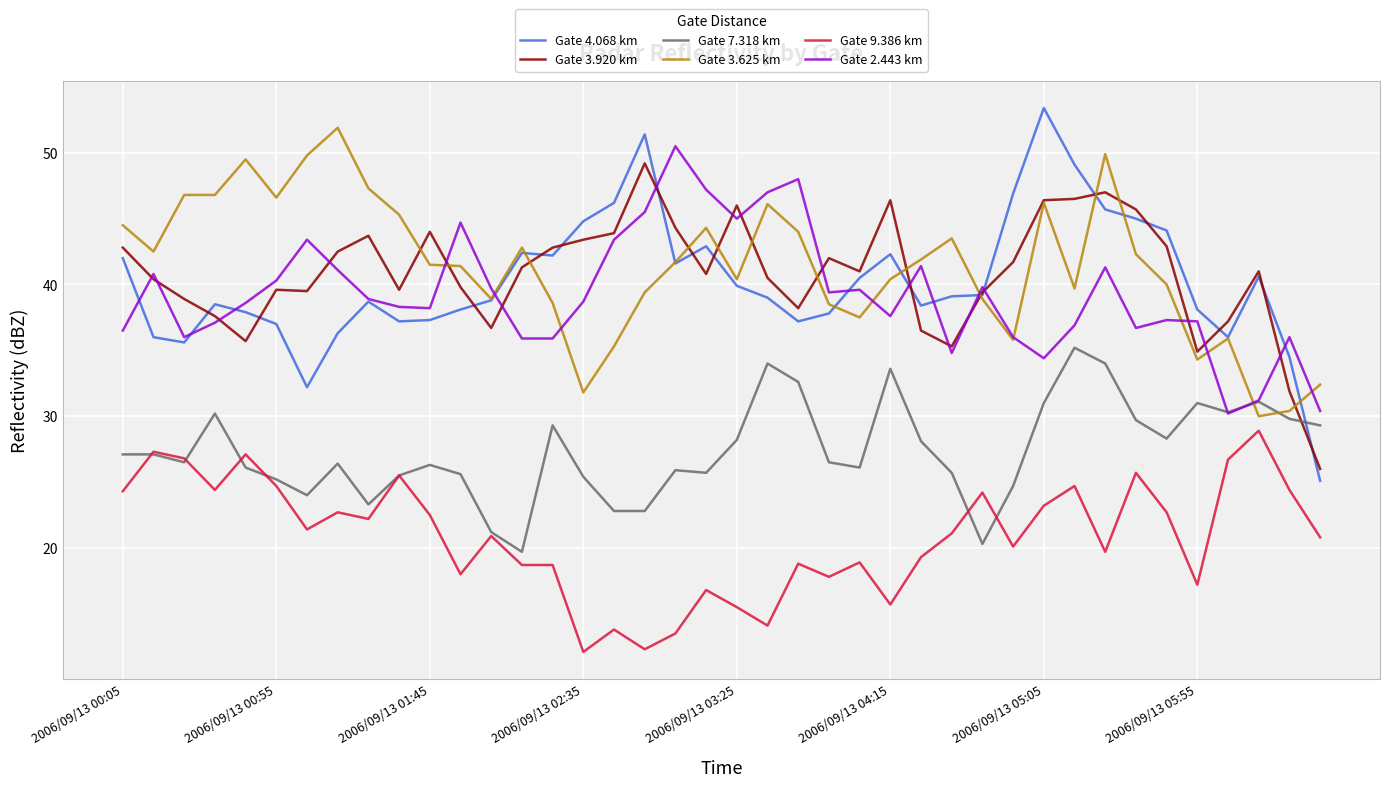

List the series in order of their peak value, lowest first.

Gate 9.386 km, Gate 7.318 km, Gate 3.920 km, Gate 2.443 km, Gate 3.625 km, Gate 4.068 km